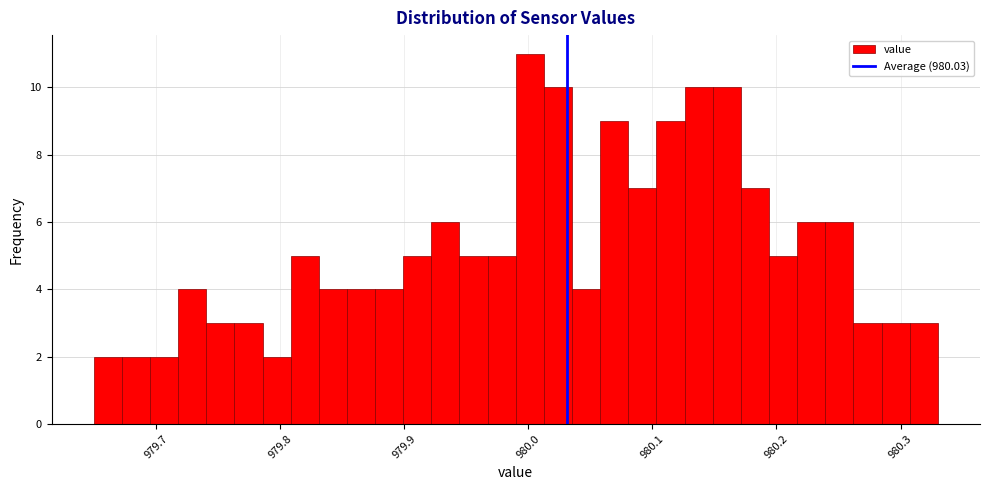

Around what value on the x-axis is the tallest bar? Give the approximate position of its centre, as read against the axis.

980.00